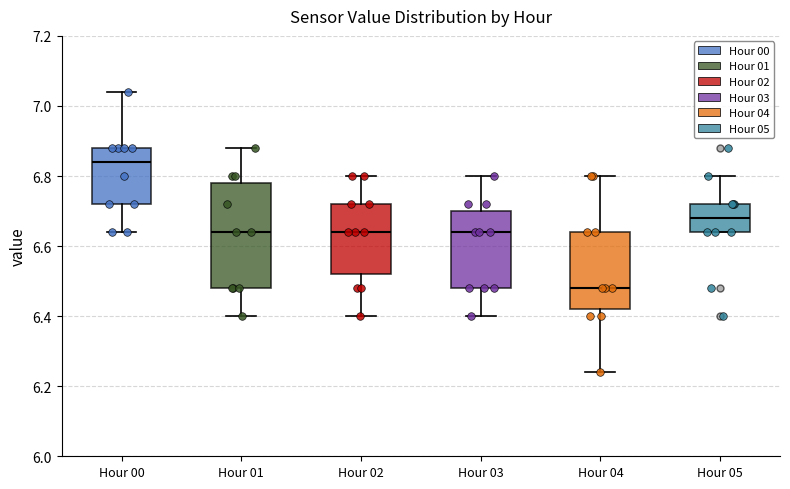

Reading left to right, transcribe this box plot: for each box, give where its median line is, the range the box spans, and where its two whiskers end, as read against the y-axis. The values are not printed on the chart, so give them approximately, as read against the axis.

Hour 00: median 6.84, box 6.72 to 6.88, whiskers 6.64 to 7.04
Hour 01: median 6.64, box 6.48 to 6.78, whiskers 6.40 to 6.88
Hour 02: median 6.64, box 6.52 to 6.72, whiskers 6.40 to 6.80
Hour 03: median 6.64, box 6.48 to 6.70, whiskers 6.40 to 6.80
Hour 04: median 6.48, box 6.42 to 6.64, whiskers 6.24 to 6.80
Hour 05: median 6.68, box 6.64 to 6.72, whiskers 6.64 to 6.80